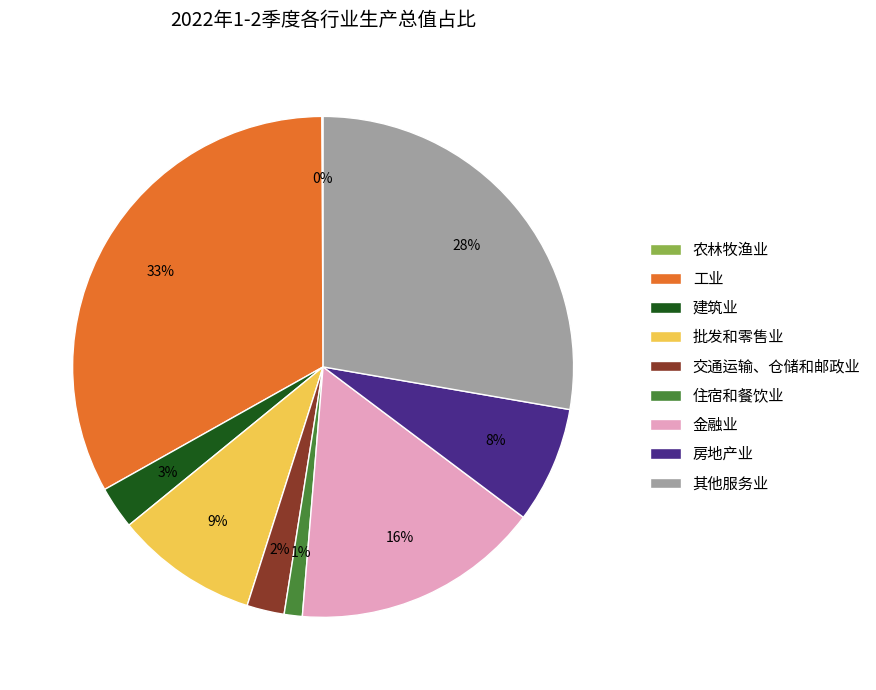

What is the largest slice in the pie chart?

工业